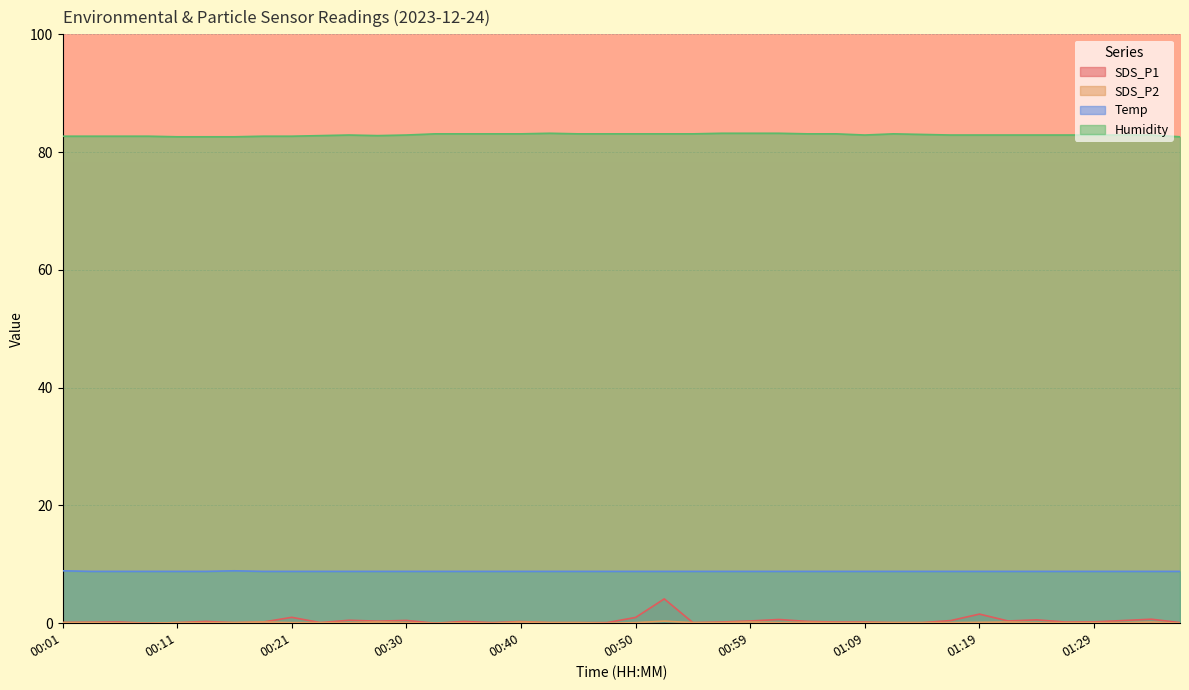

Reading left to right, what are all the values shown in this chart?

SDS_P1: 0.1	0.2	0.2	0.0	0.1	0.3	0.1	0.2	1.0	0.1	0.5	0.3	0.5	0.0	0.3	0.1	0.3	0.1	0.1	0.1	1.0	4.1	0.1	0.2	0.4	0.6	0.3	0.2	0.2	0.1	0.1	0.5	1.6	0.4	0.6	0.2	0.2	0.5	0.7	0.1
SDS_P2: 0.1	0.1	0.1	0.0	0.1	0.1	0.1	0.2	0.1	0.1	0.1	0.2	0.1	0.0	0.1	0.0	0.2	0.1	0.1	0.0	0.1	0.3	0.1	0.1	0.2	0.1	0.1	0.1	0.1	0.1	0.1	0.1	0.1	0.2	0.1	0.1	0.1	0.1	0.2	0.0
Temp: 8.9	8.8	8.8	8.8	8.8	8.8	8.9	8.8	8.8	8.8	8.8	8.8	8.8	8.8	8.8	8.8	8.8	8.8	8.8	8.8	8.8	8.8	8.8	8.8	8.8	8.8	8.8	8.8	8.8	8.8	8.8	8.8	8.8	8.8	8.8	8.8	8.8	8.8	8.8	8.8
Humidity: 82.7	82.7	82.7	82.7	82.6	82.6	82.6	82.7	82.7	82.8	82.9	82.8	82.9	83.1	83.1	83.1	83.1	83.2	83.1	83.1	83.1	83.1	83.1	83.2	83.2	83.2	83.1	83.1	82.9	83.1	83.0	82.9	82.9	82.9	82.9	82.9	82.9	82.9	82.9	82.6